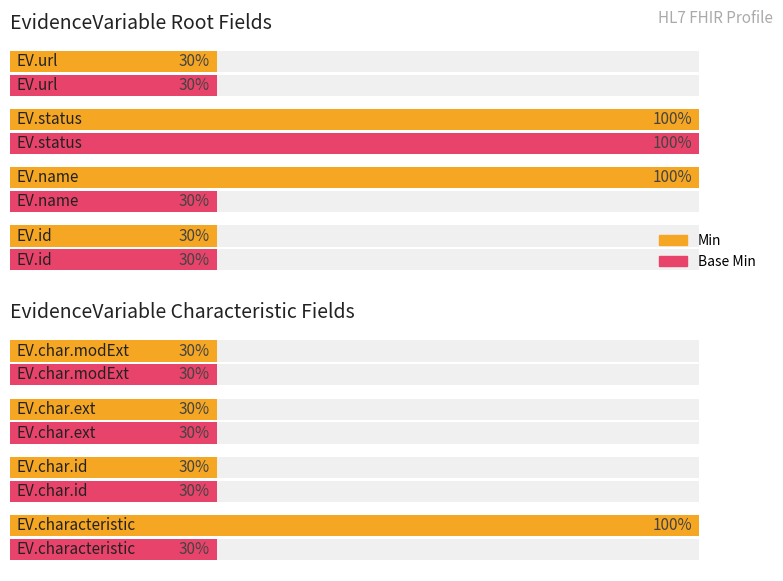

Does the chart contain stacked bars?

No